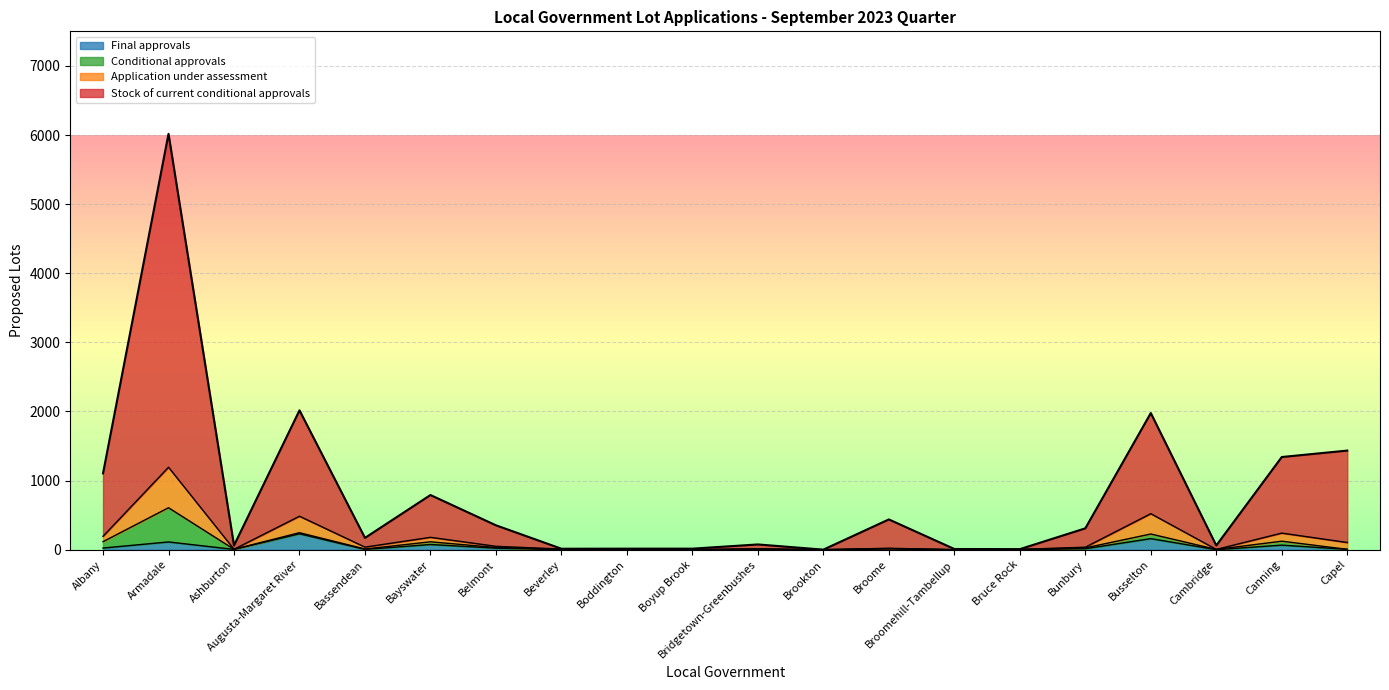

List the labels in order of Stock of current conditional approvals value, largest first.

Armadale, Augusta-Margaret River, Busselton, Capel, Canning, Albany, Bayswater, Broome, Belmont, Bunbury, Bassendean, Bridgetown-Greenbushes, Ashburton, Cambridge, Boddington, Boyup Brook, Beverley, Broomehill-Tambellup, Bruce Rock, Brookton